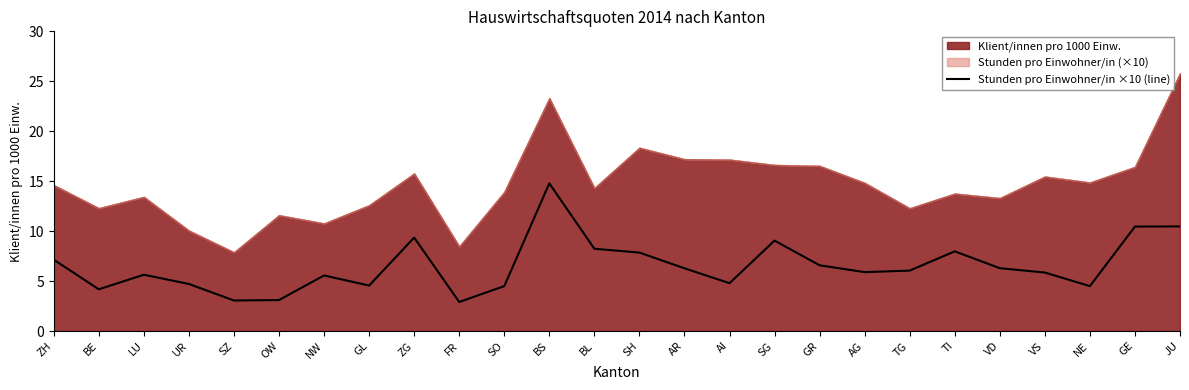

The chart shows a value of 6.0 at TG. True or false?

True